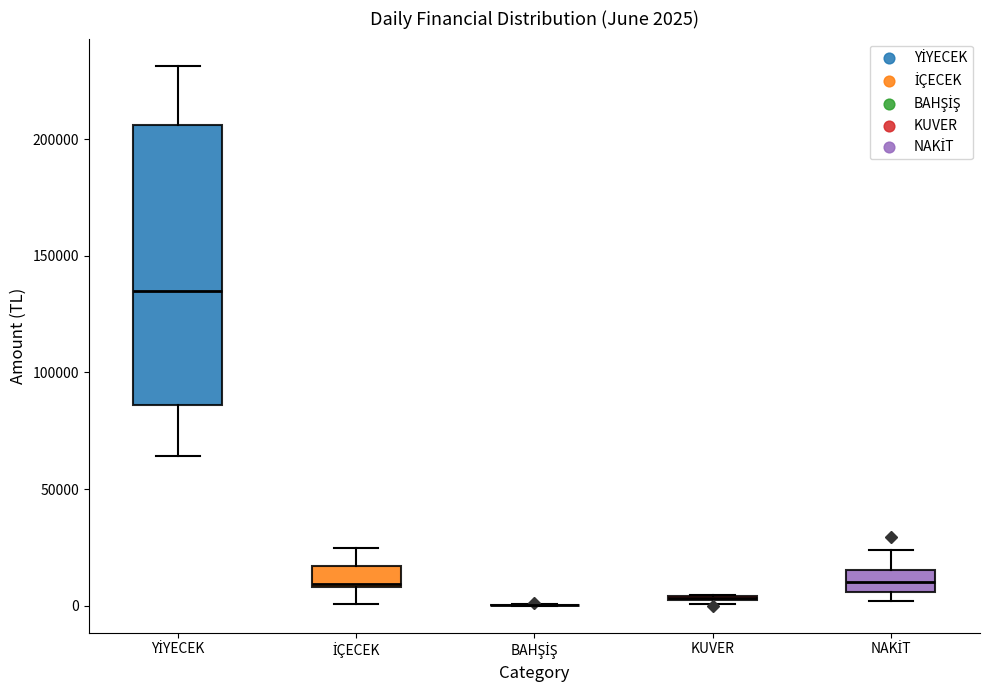

Comparing the boxes themselves (not the whiskers), which one is the tallest?

YİYECEK